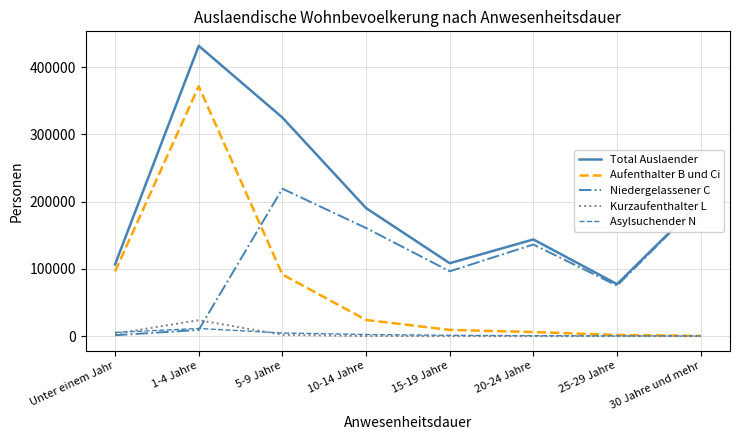

At which category does Total Auslaender reach its first local valley?

15-19 Jahre